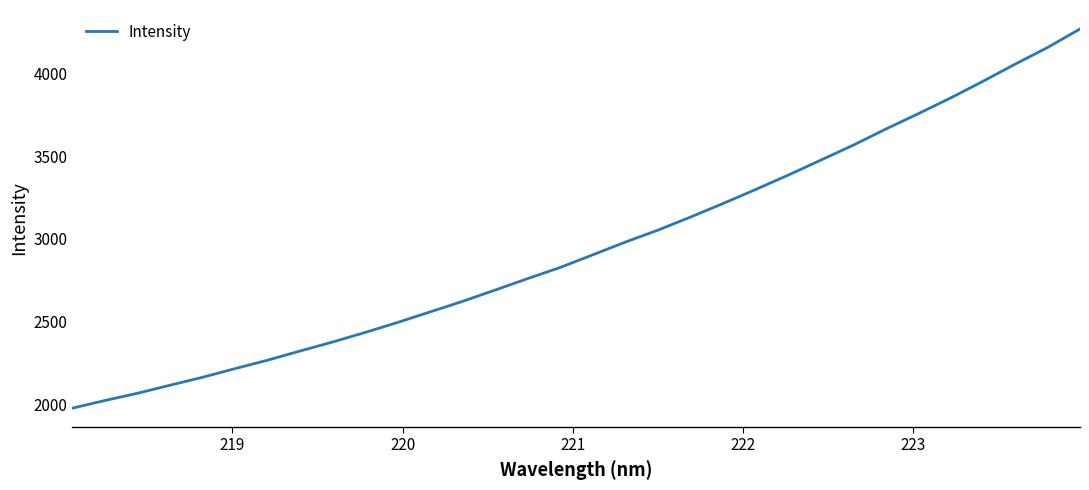

What is the difference between the maximum and minimum values?

2292.2